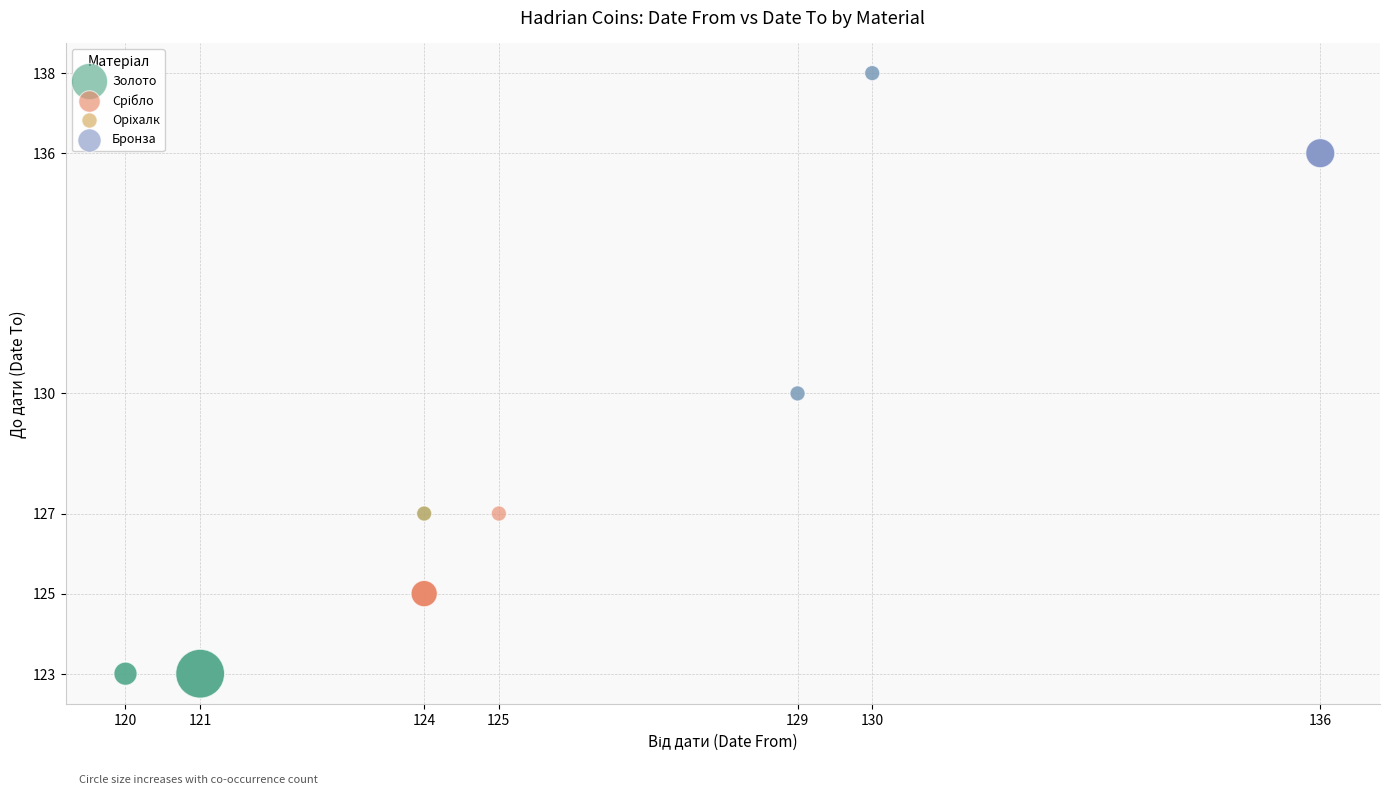

Which series has the widest spread of Y values?

Золото